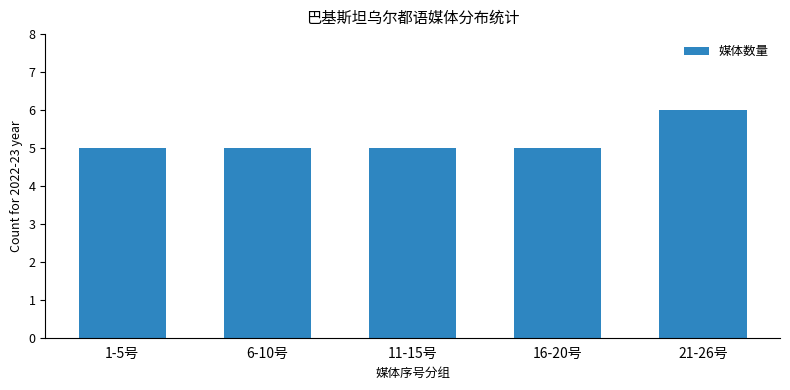

Reading left to right, extract all data points from this chart.

1-5号=5	6-10号=5	11-15号=5	16-20号=5	21-26号=6